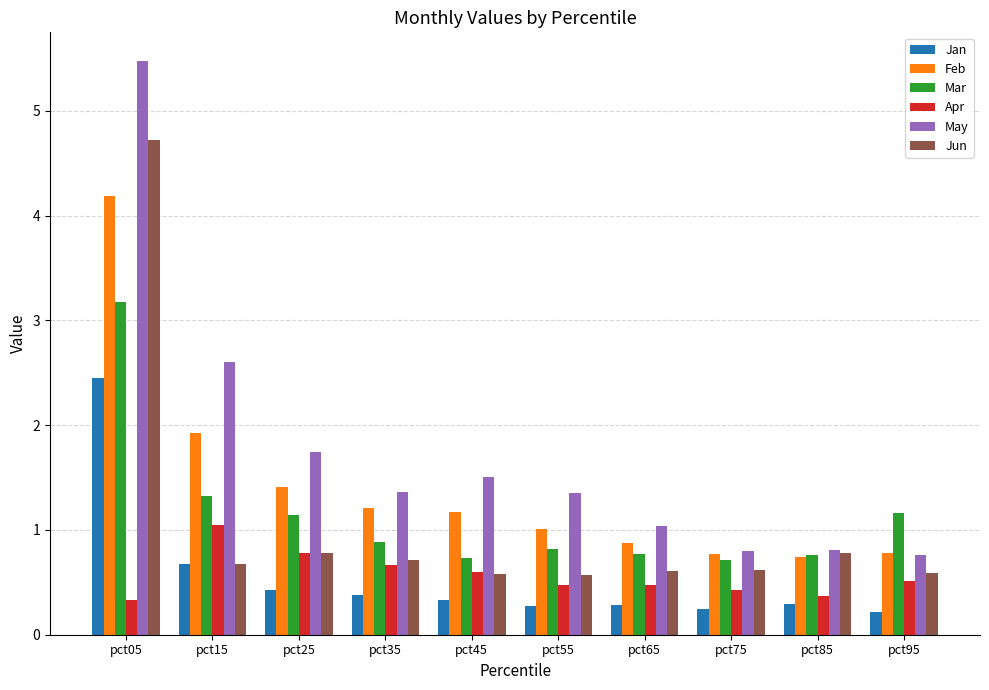

What is the total value across all series at pct15?

8.2